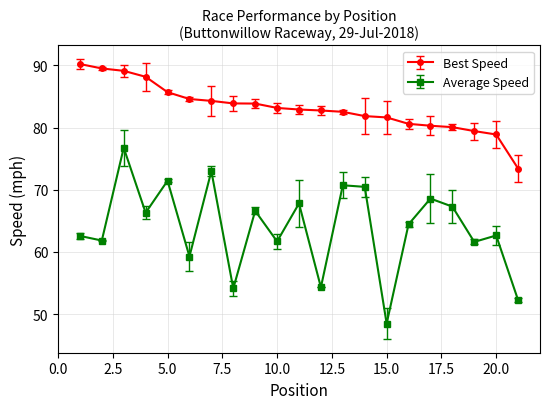

What is the minimum value shown in the chart?

48.5